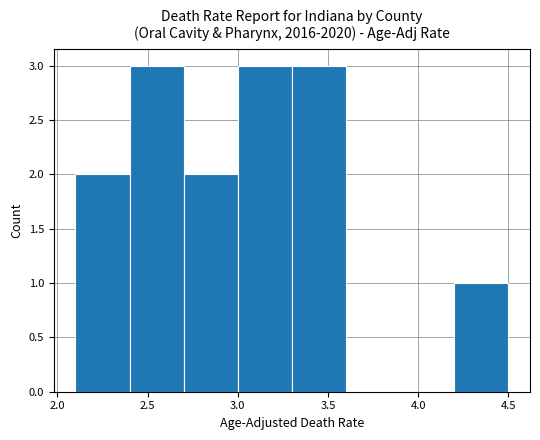

Reading left to right, transcribe this chart: for each bar, give the range it covers on the x-axis and its height. The values are not printed on the chart, so give them approximately, as read against the axis.

2.1 to 2.4: 2
2.4 to 2.7: 3
2.7 to 3.0: 2
3.0 to 3.3: 3
3.3 to 3.6: 3
3.6 to 3.9: 0
3.9 to 4.2: 0
4.2 to 4.5: 1